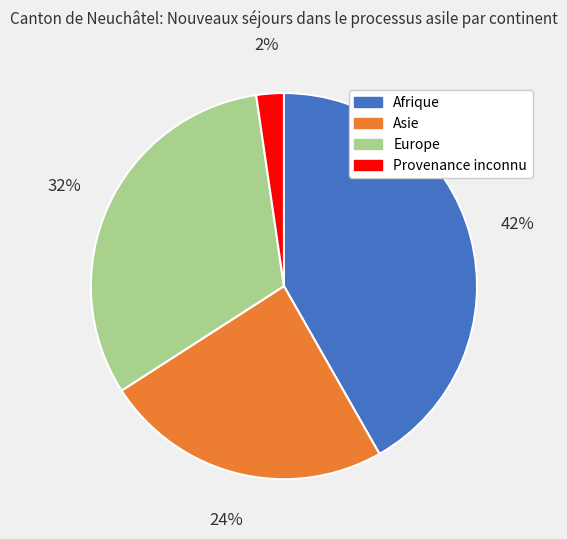

Do Asie and Europe together represent more than half of the pie?

Yes